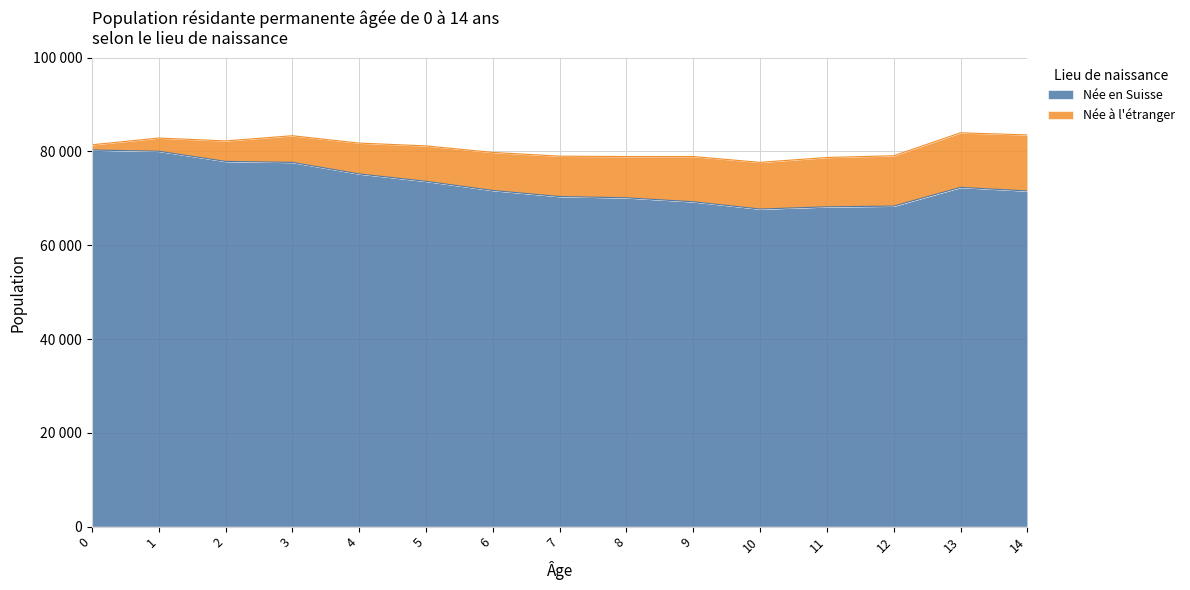

Does the chart have visible grid lines?

Yes